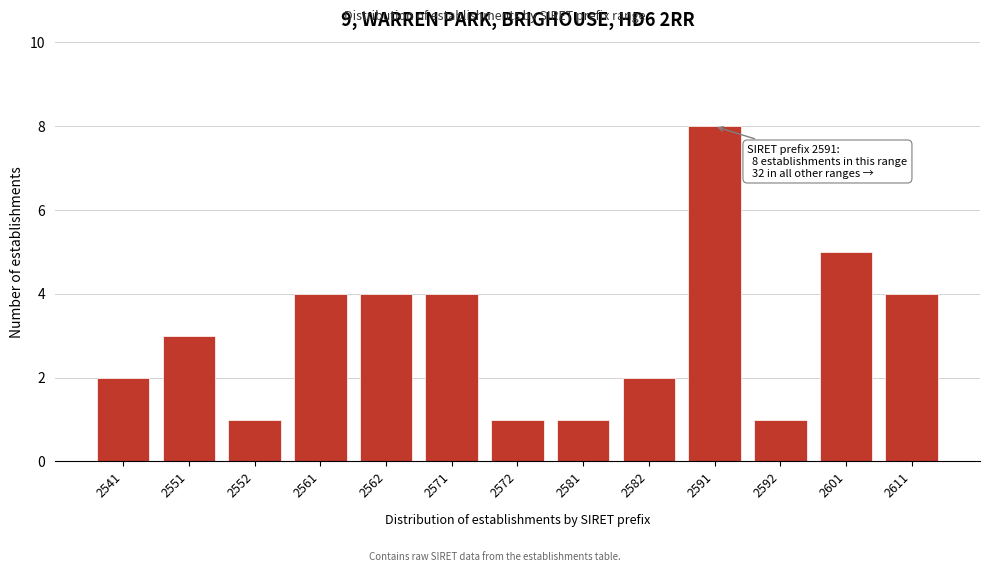

Reading left to right, what are all the values shown in this chart?

2541=2	2551=3	2552=1	2561=4	2562=4	2571=4	2572=1	2581=1	2582=2	2591=8	2592=1	2601=5	2611=4